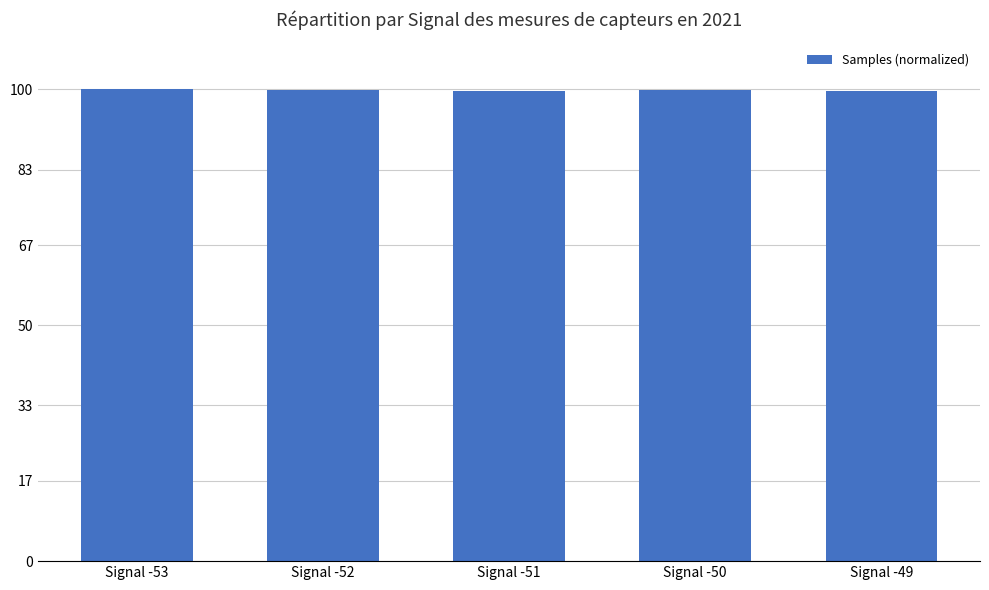

Approximately how many times larger is the value at Signal -49 compared to Signal -53?

1.0